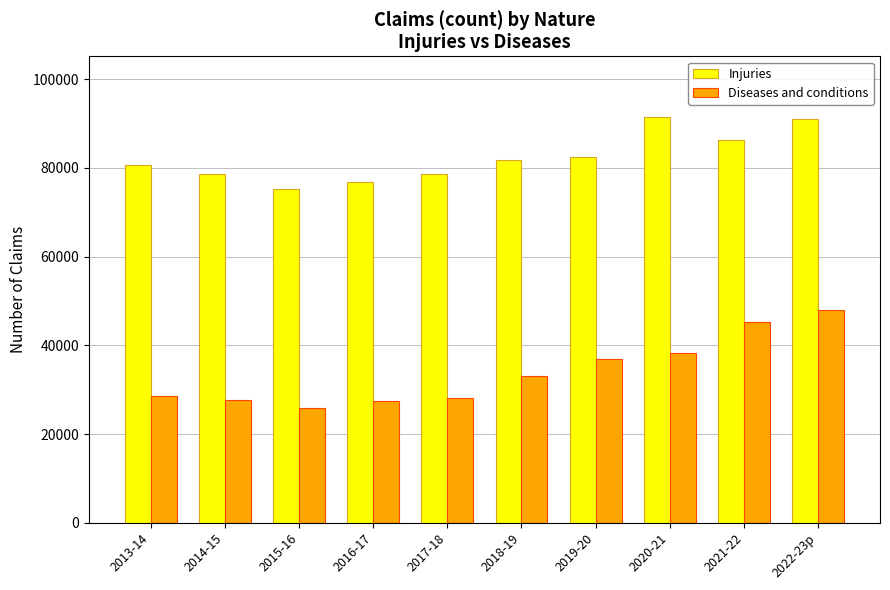

Between 2016-17 and 2018-19, which series saw the biggest shift?

Diseases and conditions